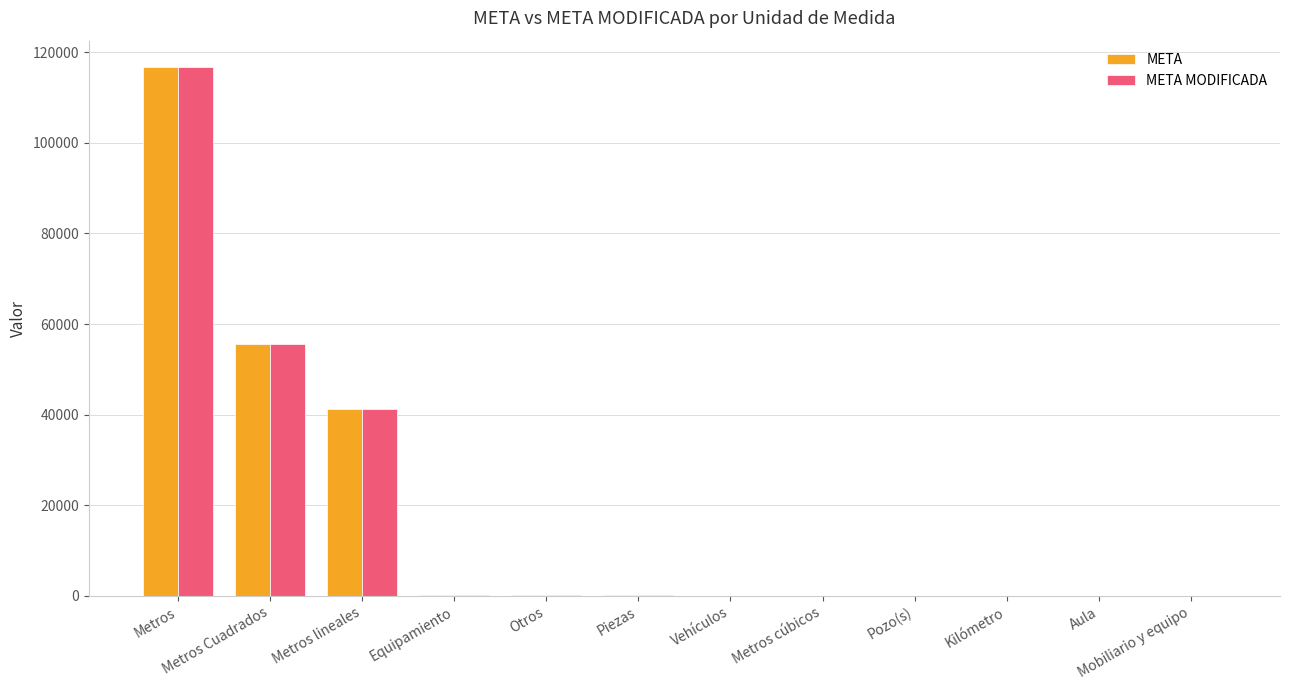

At which category does the chart reach its peak across all series?

Metros